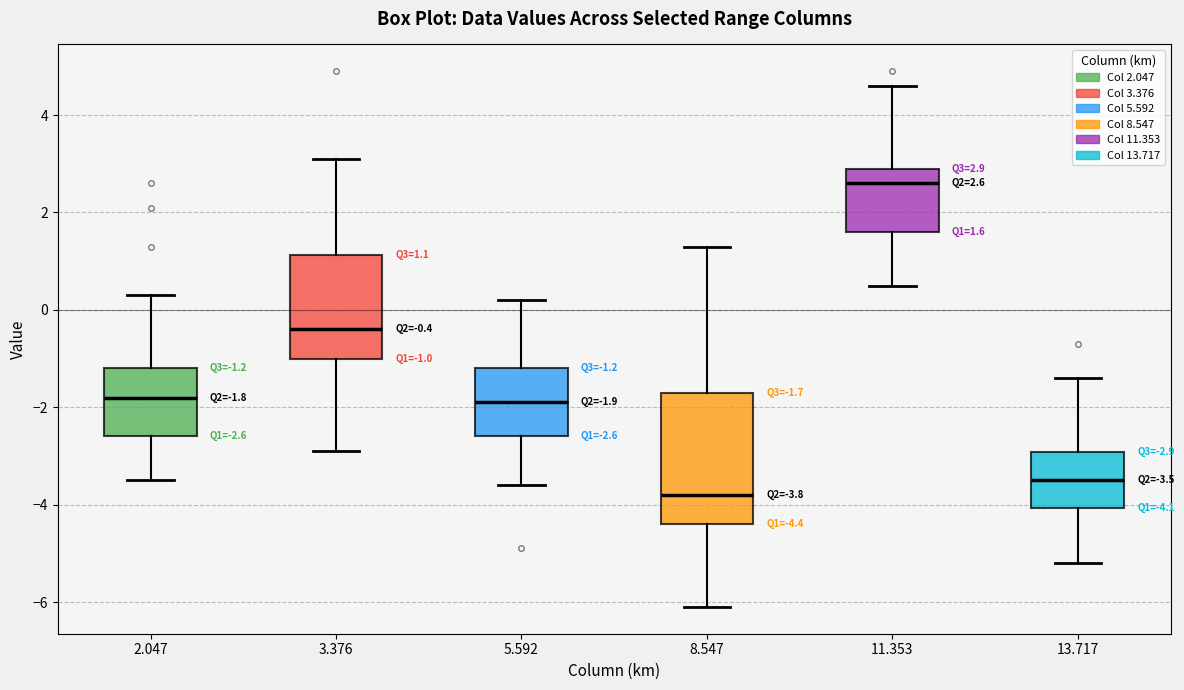

Which box is the tallest, from its lower edge to its upper edge?

8.547